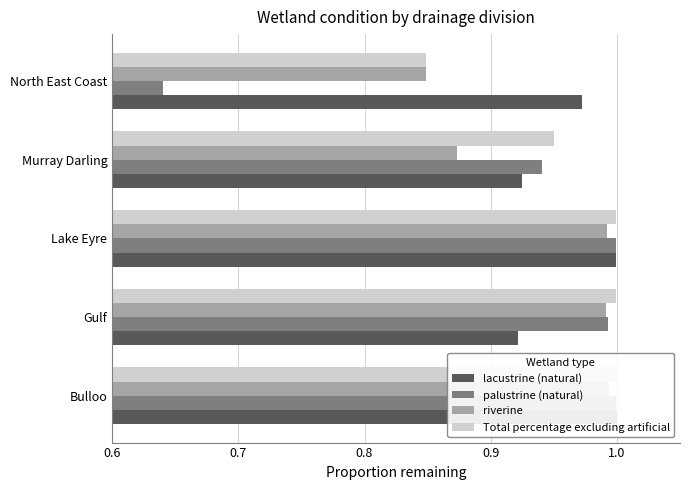

What is the total value across all series at Murray Darling?

3.7